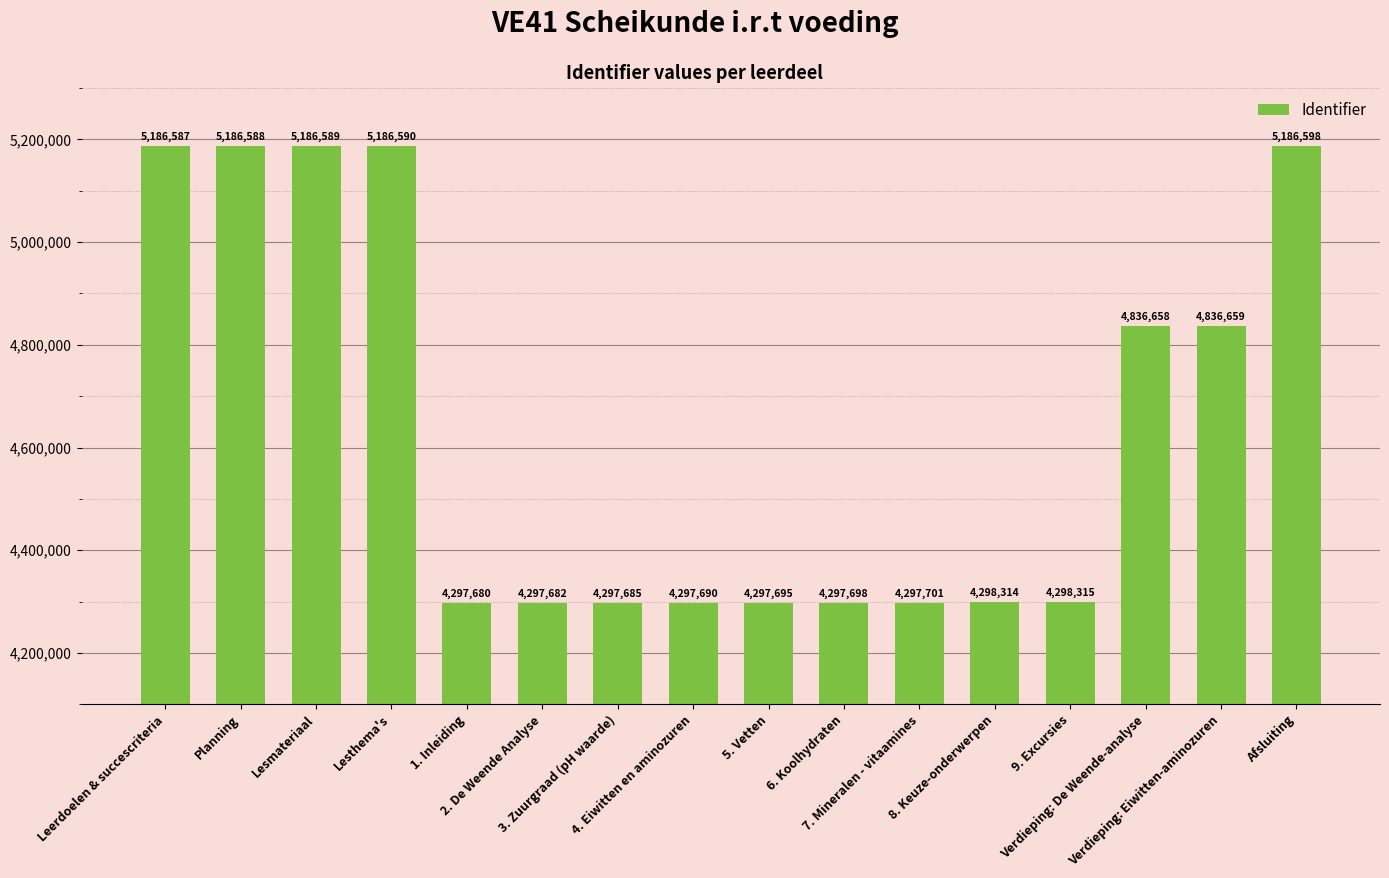

What is the average value?

4642921